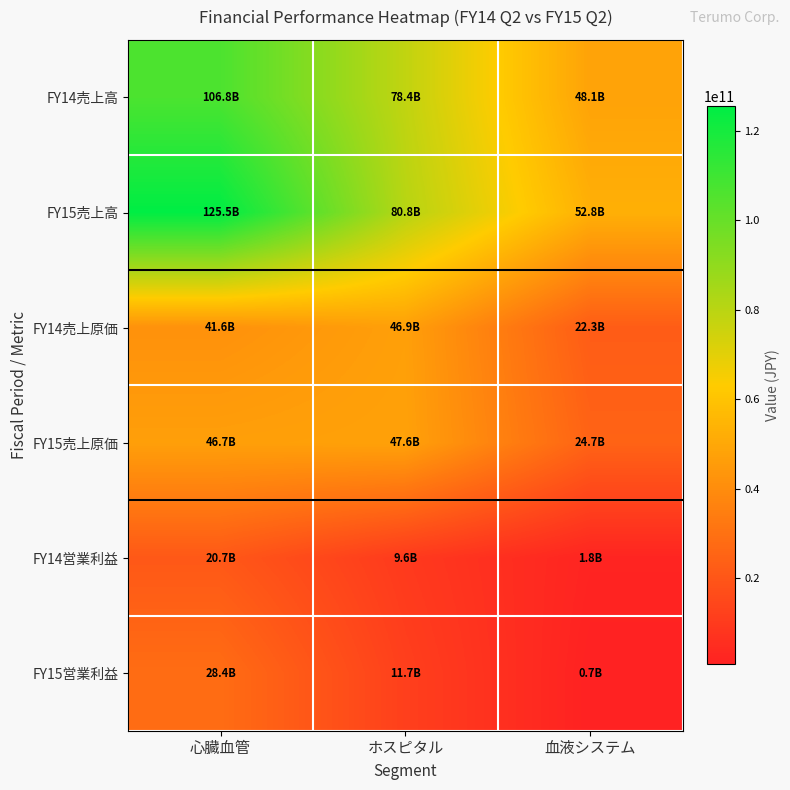

Which series changed the most between 心臓血管 and ホスピタル?

FY15売上高